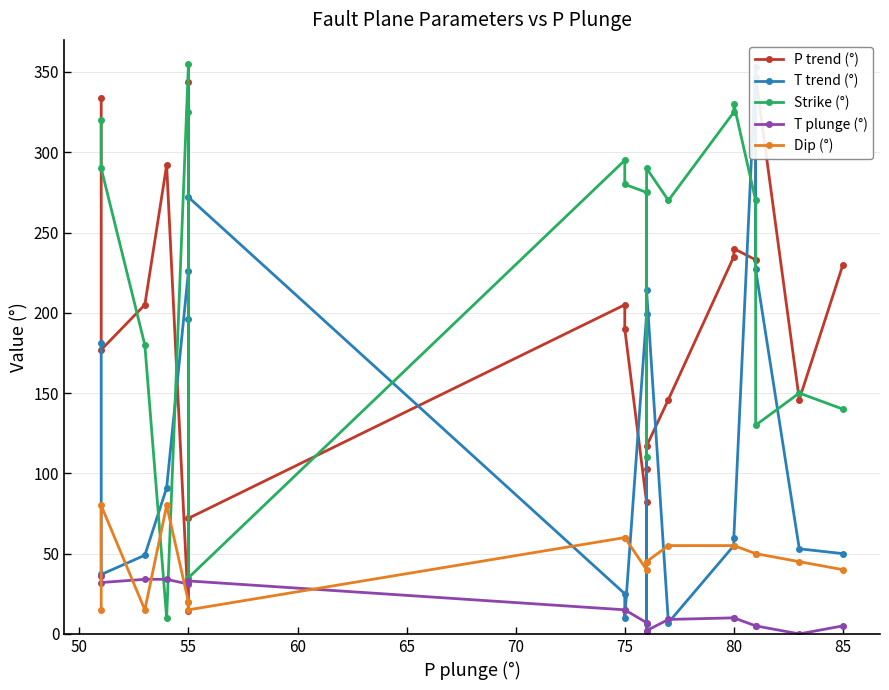

What is the total value across all series at 50?

616